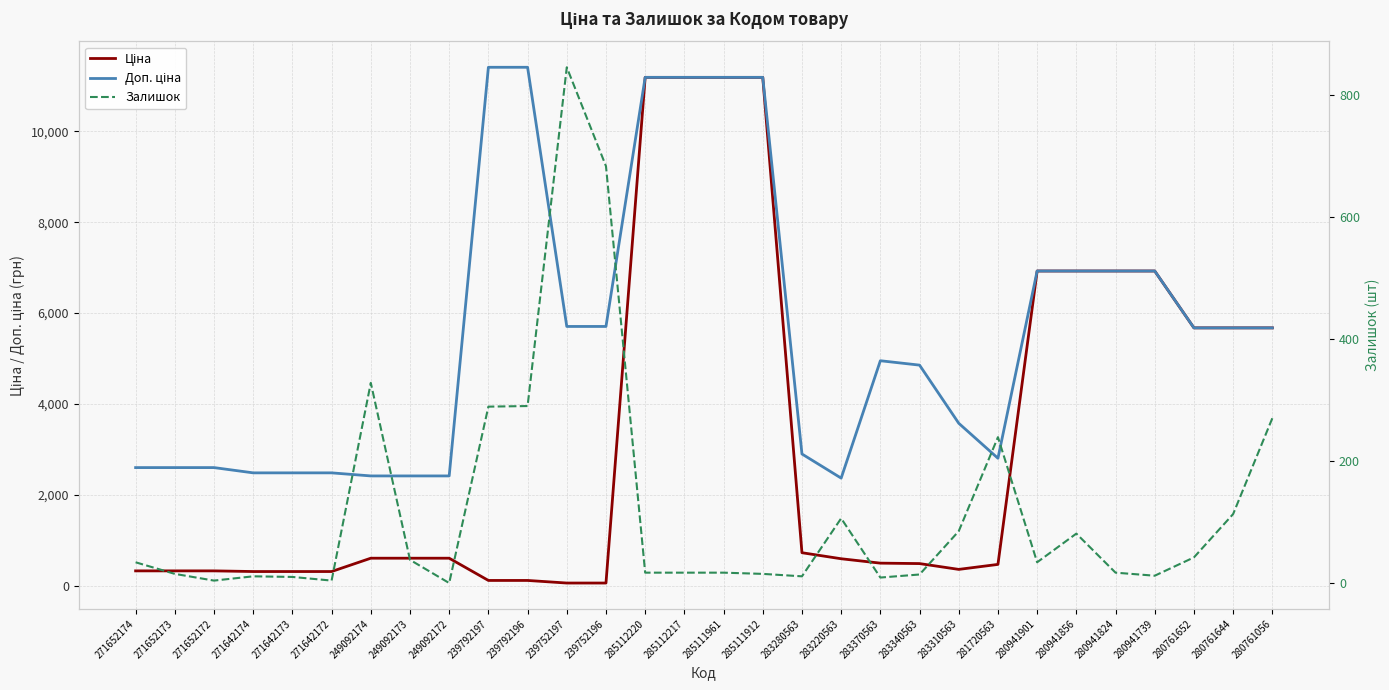

Count the number of data series in this chart.

3